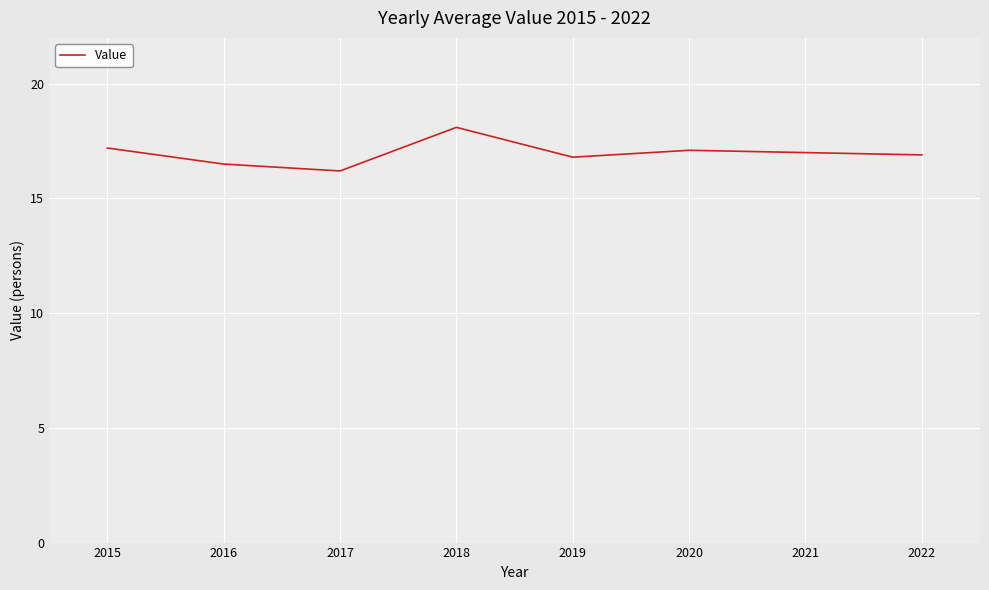

At which category does the chart reach its peak across all series?

2018